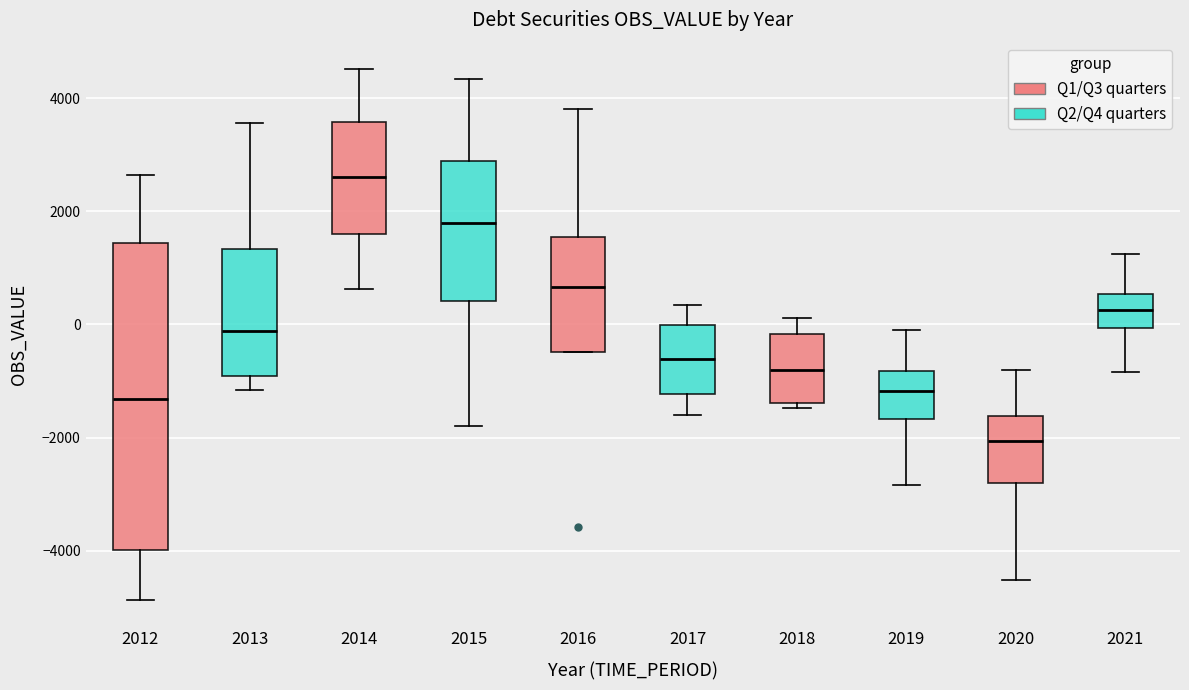

Where does the upper whisker of the box at x = 2013 end on the y-axis? The values are not printed on the chart, so give them approximately, as read against the axis.

3600